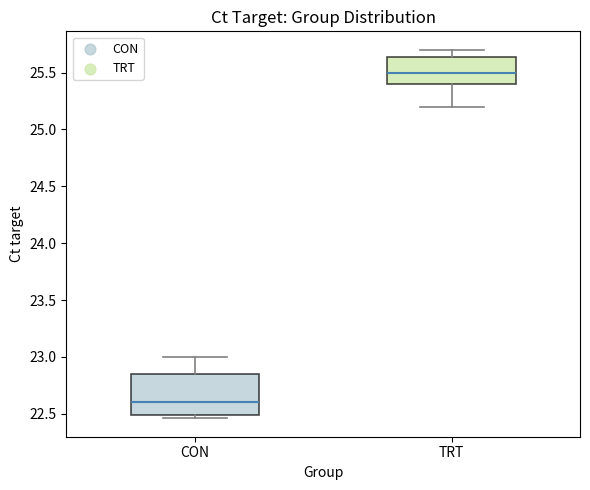

Reading left to right, transcribe this box plot: for each box, give where its median line is, the range the box spans, and where its two whiskers end, as read against the y-axis. The values are not printed on the chart, so give them approximately, as read against the axis.

CON: median 22.60, box 22.50 to 22.85, whiskers 22.45 to 23.00
TRT: median 25.50, box 25.40 to 25.65, whiskers 25.20 to 25.70